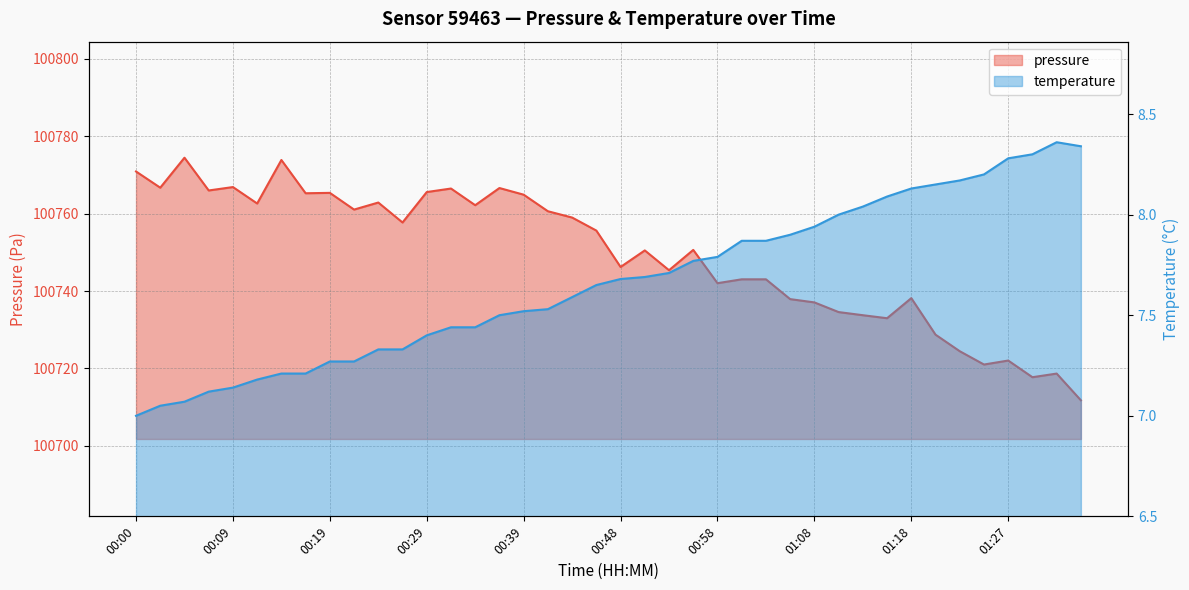

True or false: temperature and pressure intersect in this chart.

False